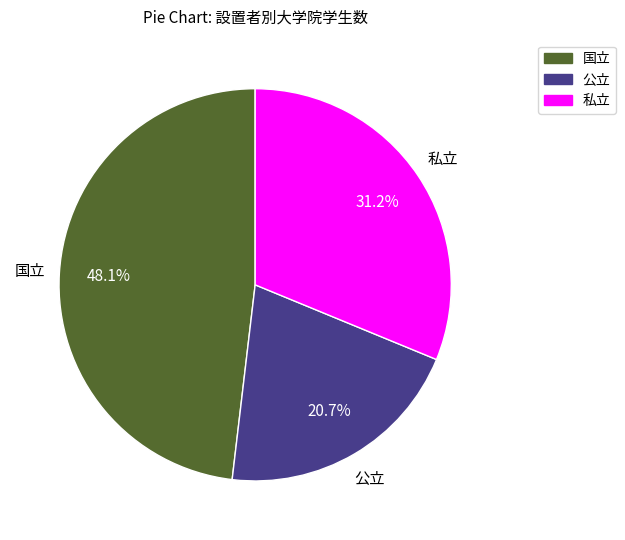

Is 国立 the majority of the pie?

No